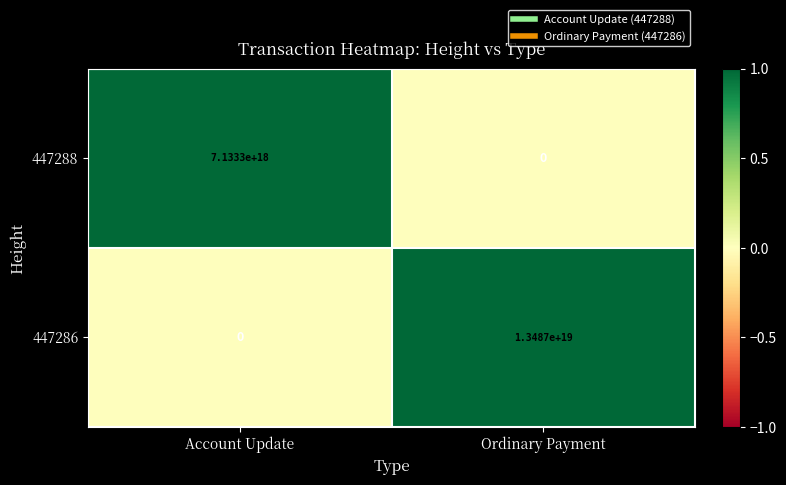

The value of 447288 at Account Update is 7133300000000000000. True or false?

True